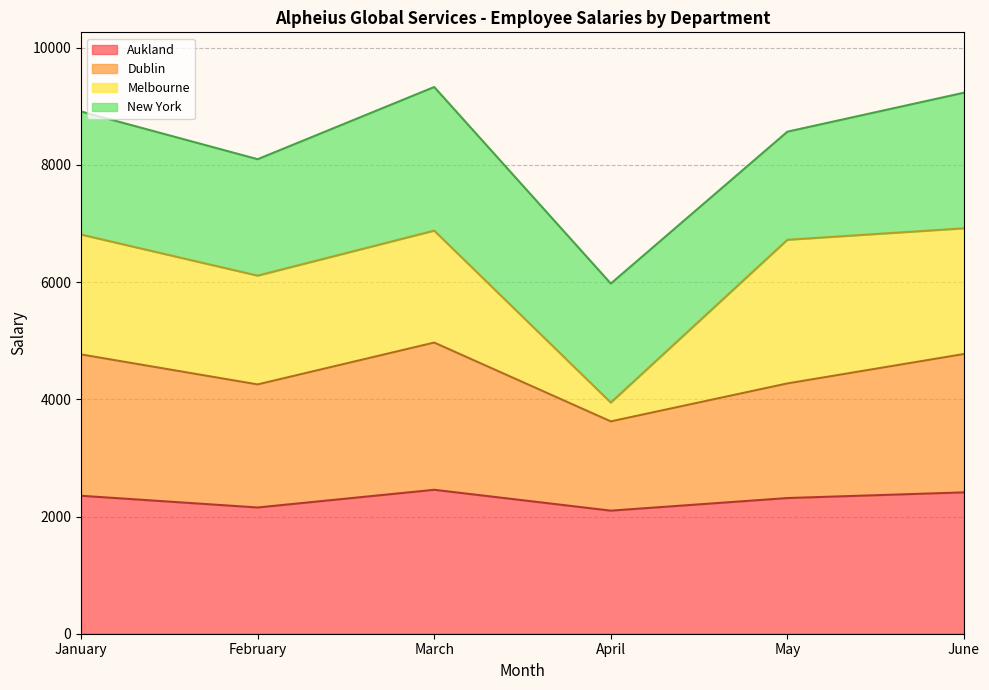

What is the value of the Aukland point at the 4th from the left?

2100